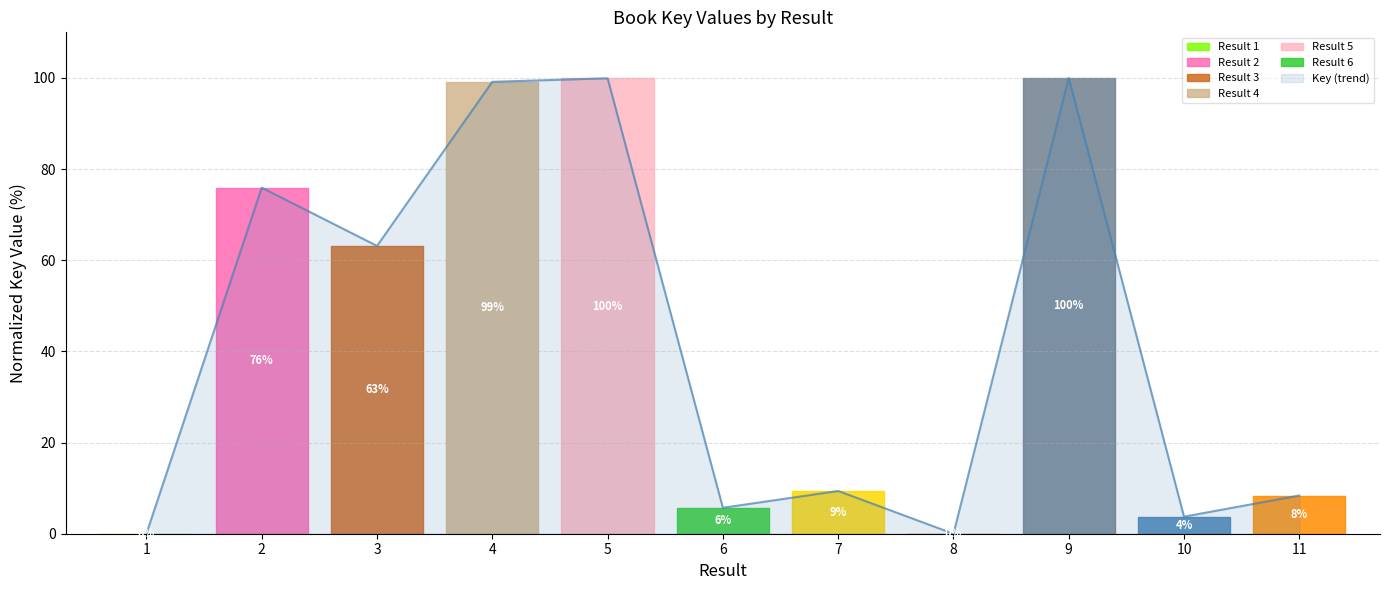

List the labels in order of value, smallest first.

8, 1, 10, 6, 11, 7, 3, 2, 4, 5, 9